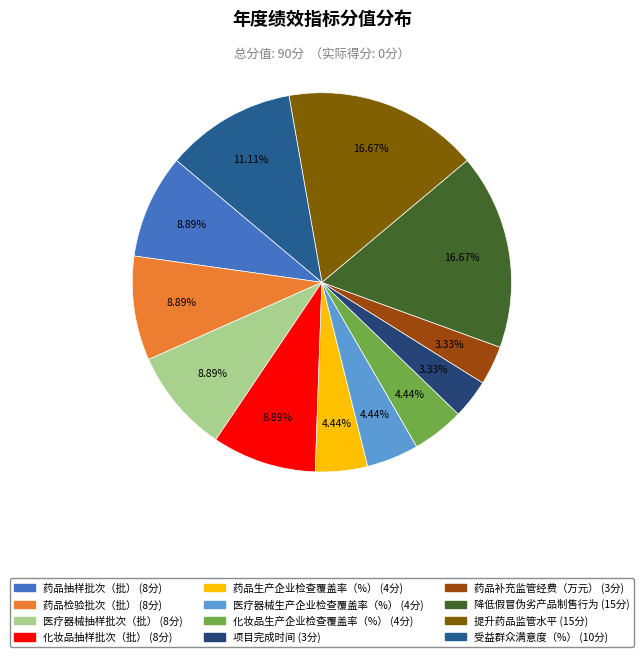

Does 化妆品抽样批次（批） account for over 50% of the chart?

No